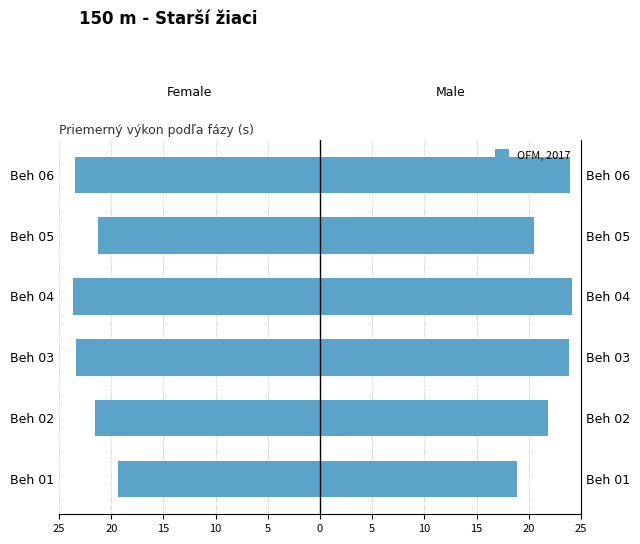

What is the highest value of the Female series?

-19.4